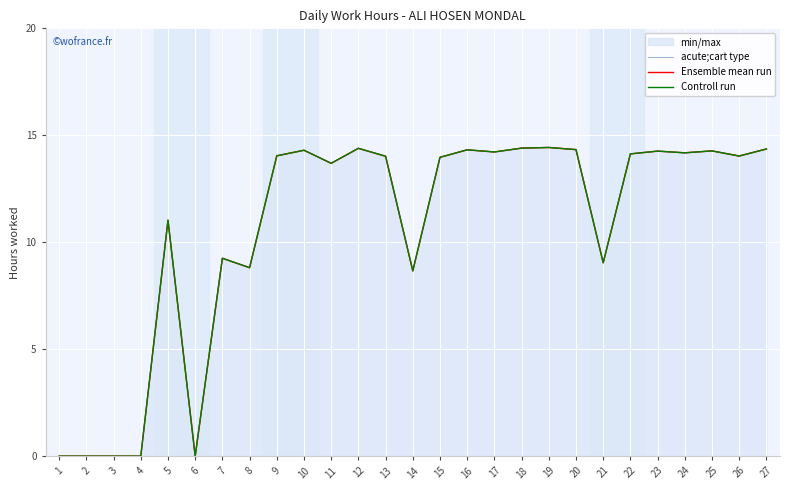

What is the value of the Controll run point at the 5th from the left?

11.0